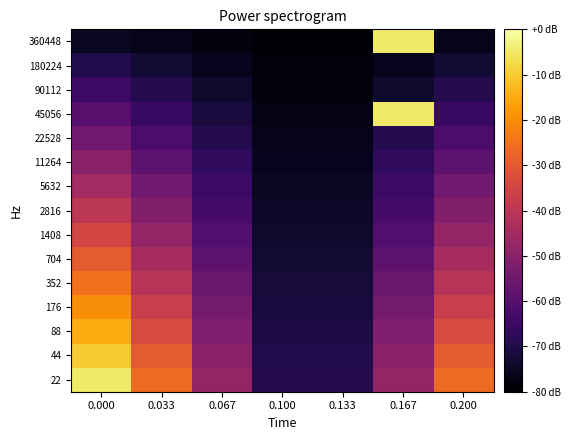

At 0.100, list the series in order from smallest to largest.

360448, 180224, 90112, 45056, 22528, 11264, 5632, 2816, 1408, 704, 352, 176, 88, 44, 22